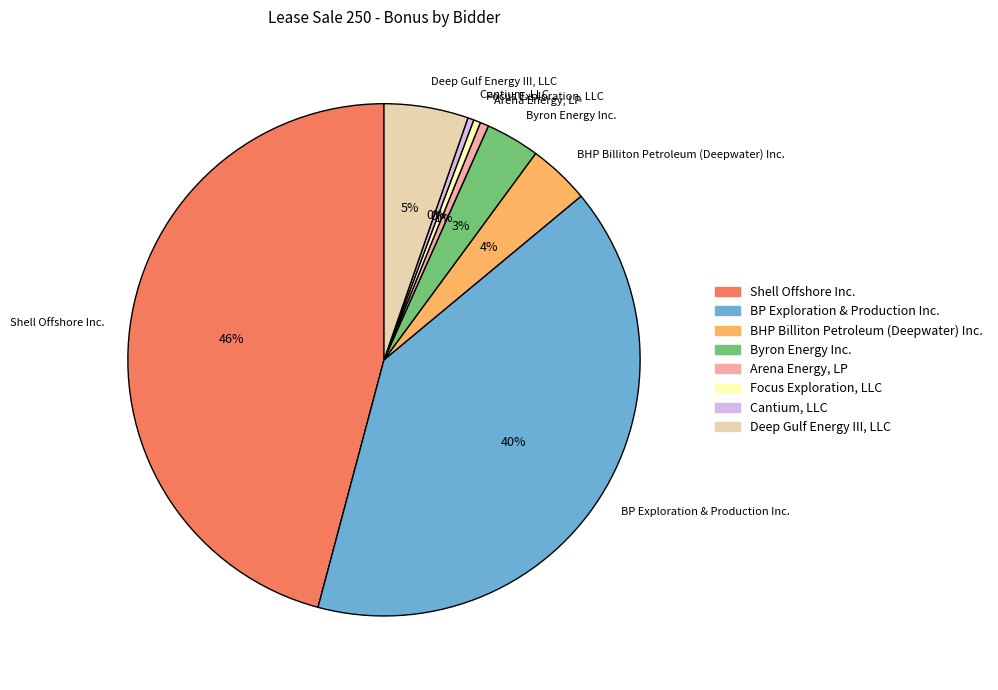

How many slices are in this pie chart?

8